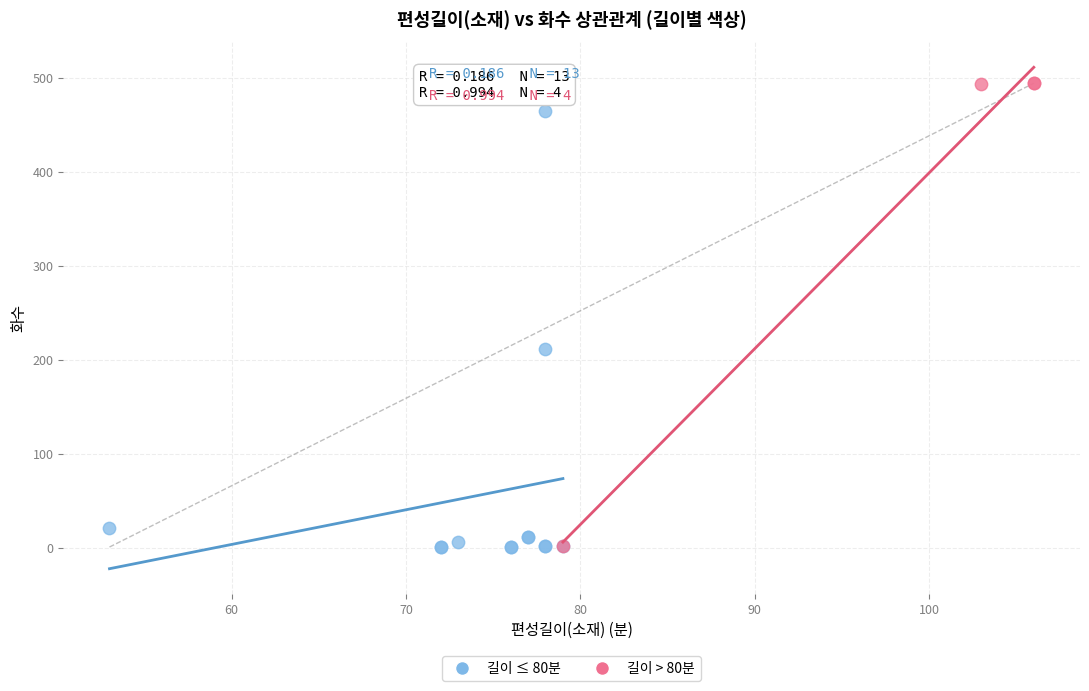

Which series contains the highest Y value?

길이 > 80분